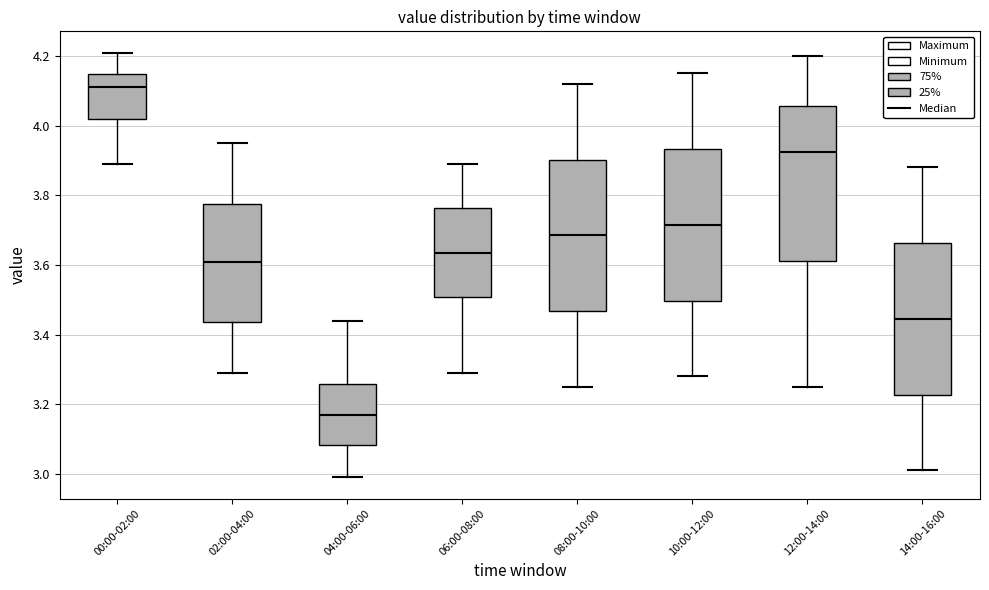

Reading left to right, transcribe this box plot: for each box, give where its median line is, the range the box spans, and where its two whiskers end, as read against the y-axis. The values are not printed on the chart, so give them approximately, as read against the axis.

00:00-02:00: median 4.12, box 4.02 to 4.14, whiskers 3.90 to 4.22
02:00-04:00: median 3.62, box 3.44 to 3.78, whiskers 3.30 to 3.96
04:00-06:00: median 3.18, box 3.08 to 3.26, whiskers 3.00 to 3.44
06:00-08:00: median 3.64, box 3.50 to 3.76, whiskers 3.30 to 3.90
08:00-10:00: median 3.68, box 3.46 to 3.90, whiskers 3.26 to 4.12
10:00-12:00: median 3.72, box 3.50 to 3.94, whiskers 3.28 to 4.16
12:00-14:00: median 3.92, box 3.62 to 4.06, whiskers 3.26 to 4.20
14:00-16:00: median 3.44, box 3.22 to 3.66, whiskers 3.02 to 3.88